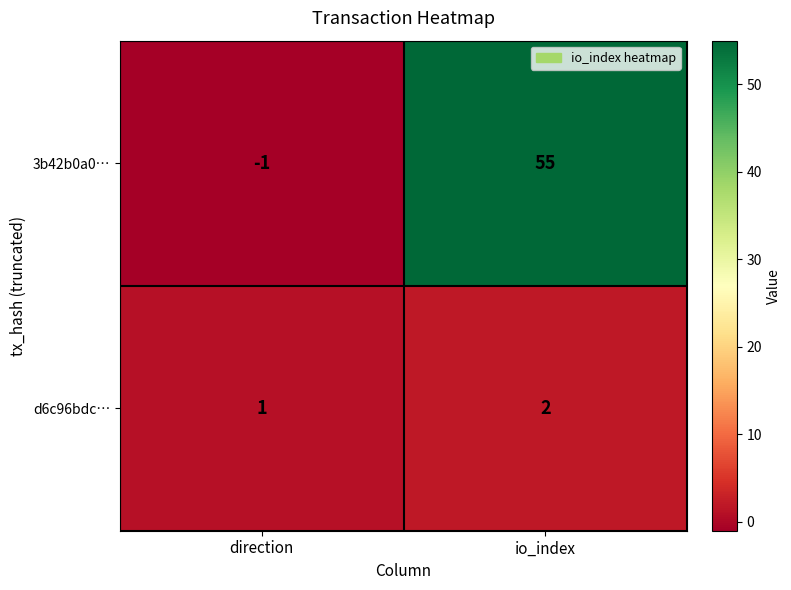

Rank the series by their average value, from highest to lowest.

3b42b0a0…, d6c96bdc…